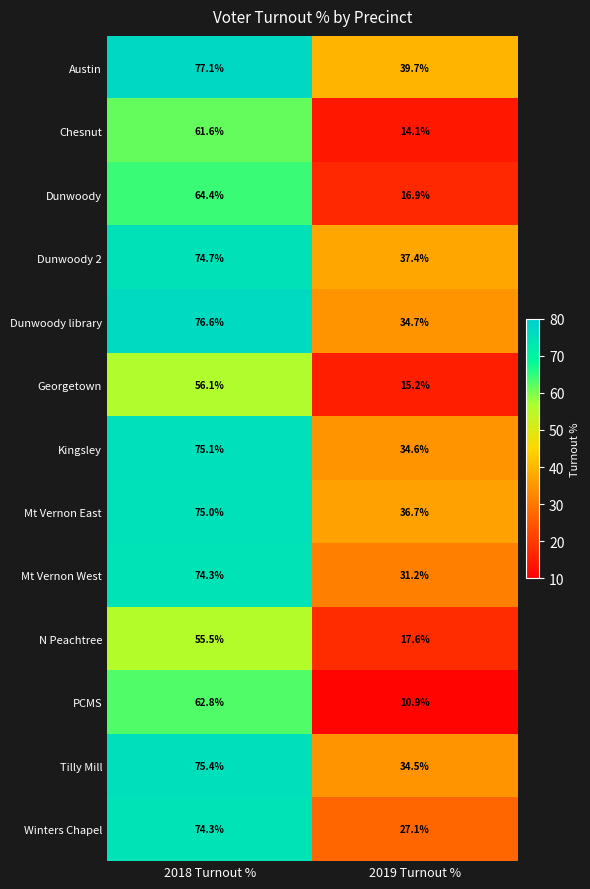

Reading left to right, transcribe all the data shown in this chart.

Austin: 2018 Turnout %=77.1	2019 Turnout %=39.7
Chesnut: 2018 Turnout %=61.6	2019 Turnout %=14.1
Dunwoody: 2018 Turnout %=64.4	2019 Turnout %=16.9
Dunwoody 2: 2018 Turnout %=74.7	2019 Turnout %=37.4
Dunwoody library: 2018 Turnout %=76.6	2019 Turnout %=34.7
Georgetown: 2018 Turnout %=56.1	2019 Turnout %=15.2
Kingsley: 2018 Turnout %=75.1	2019 Turnout %=34.6
Mt Vernon East: 2018 Turnout %=75.0	2019 Turnout %=36.7
Mt Vernon West: 2018 Turnout %=74.3	2019 Turnout %=31.2
N Peachtree: 2018 Turnout %=55.5	2019 Turnout %=17.6
PCMS: 2018 Turnout %=62.8	2019 Turnout %=10.9
Tilly Mill: 2018 Turnout %=75.4	2019 Turnout %=34.5
Winters Chapel: 2018 Turnout %=74.3	2019 Turnout %=27.1